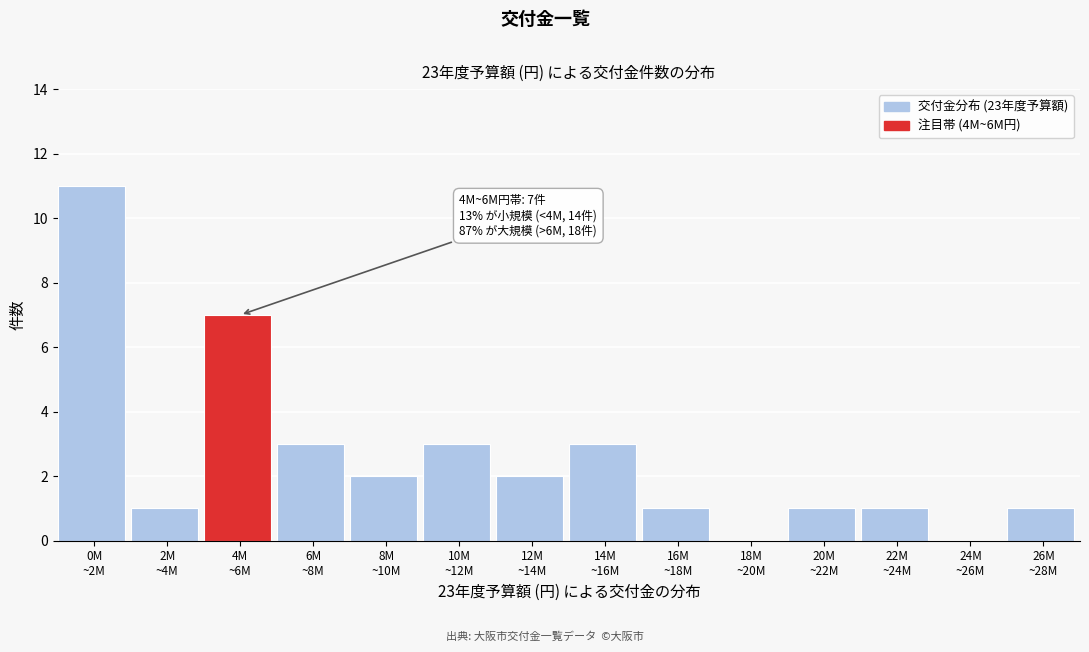

What is the greatest value displayed?

11